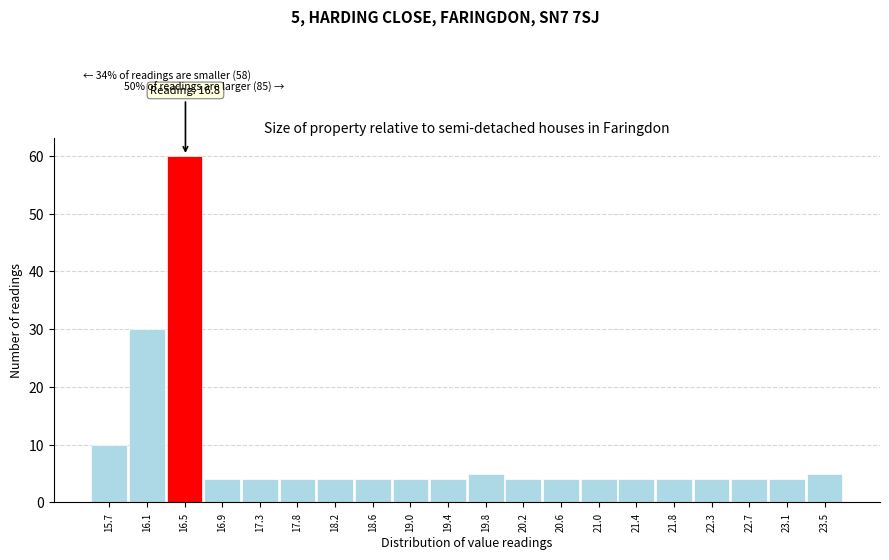

Reading right to left, list all the values displayed in this chart.

23.5=5	23.1=4	22.7=4	22.3=4	21.8=4	21.4=4	21.0=4	20.6=4	20.2=4	19.8=5	19.4=4	19.0=4	18.6=4	18.2=4	17.8=4	17.3=4	16.9=4	16.5=60	16.1=30	15.7=10